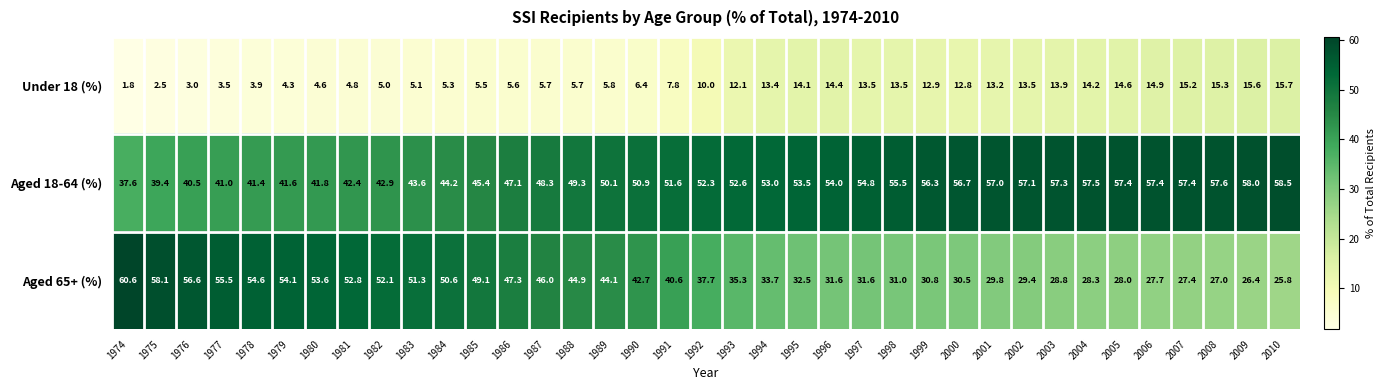

Which series has the largest range (max minus min)?

Aged 65+ (%)